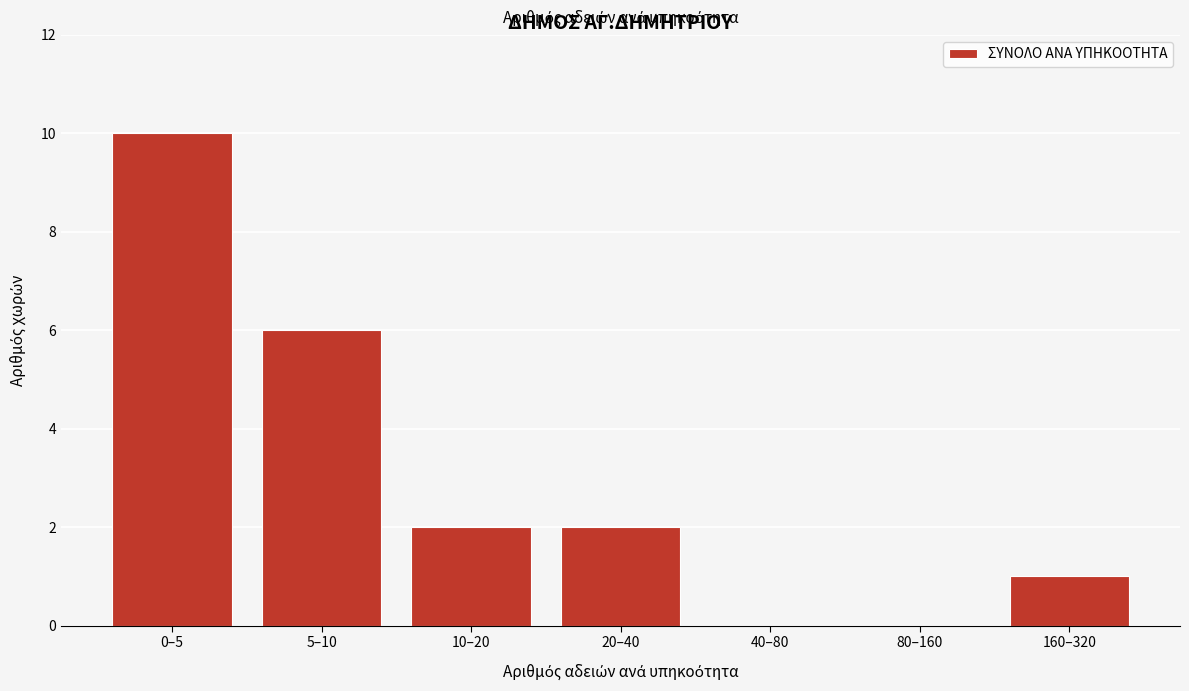

Reading left to right, transcribe all the data shown in this chart.

0–5=10	5–10=6	10–20=2	20–40=2	40–80=0	80–160=0	160–320=1